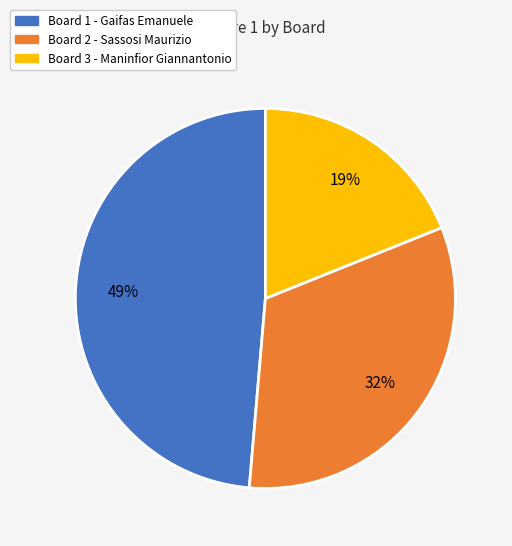

The Board 3 slice represents 26% of the pie. True or false?

False